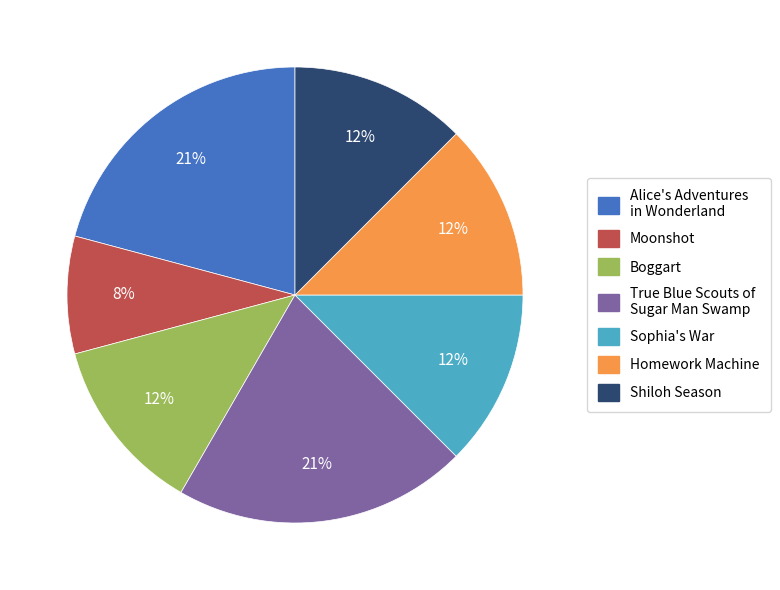

Which slice is the smallest?

Moonshot